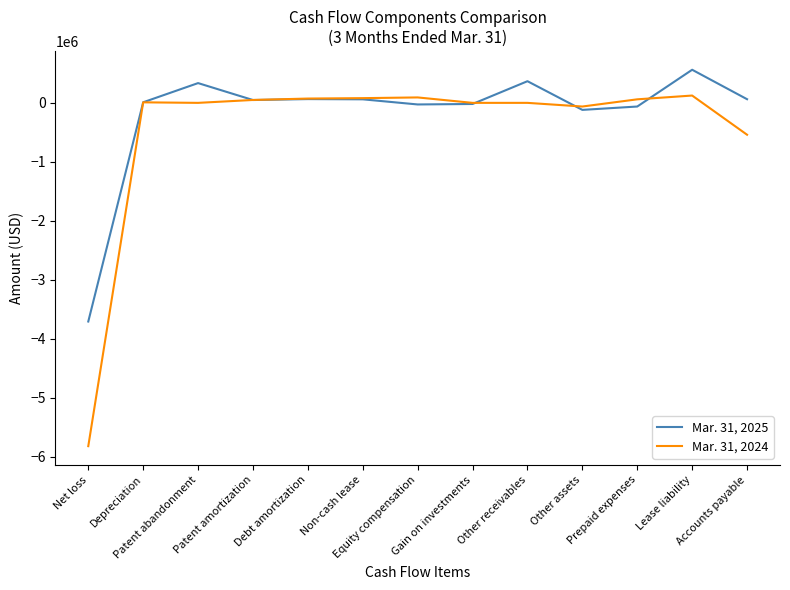

Rank the series by their average value, from lowest to highest.

Mar. 31, 2024, Mar. 31, 2025